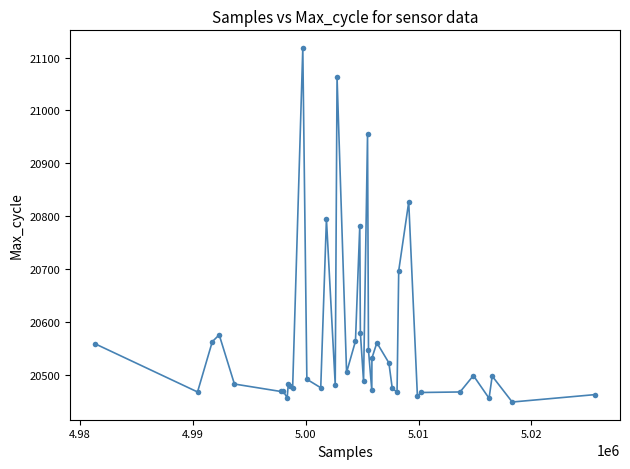

True or false: there are more than 2 points higher than both neighbors.

True